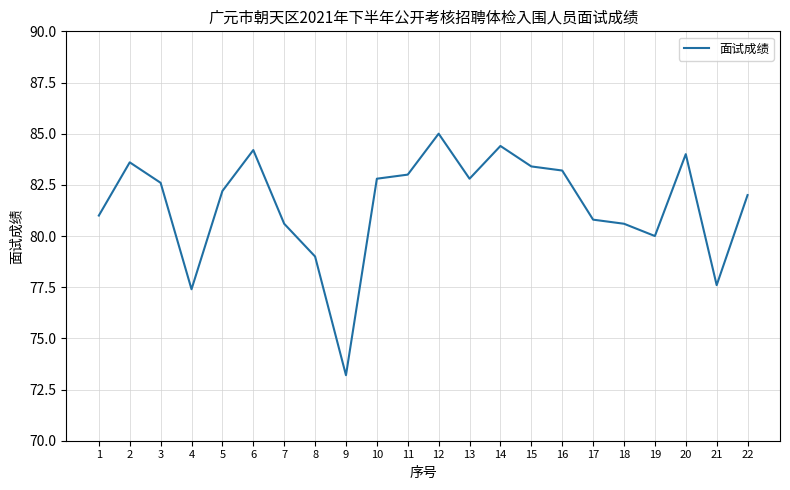

The value at 5 is 39.0. True or false?

False